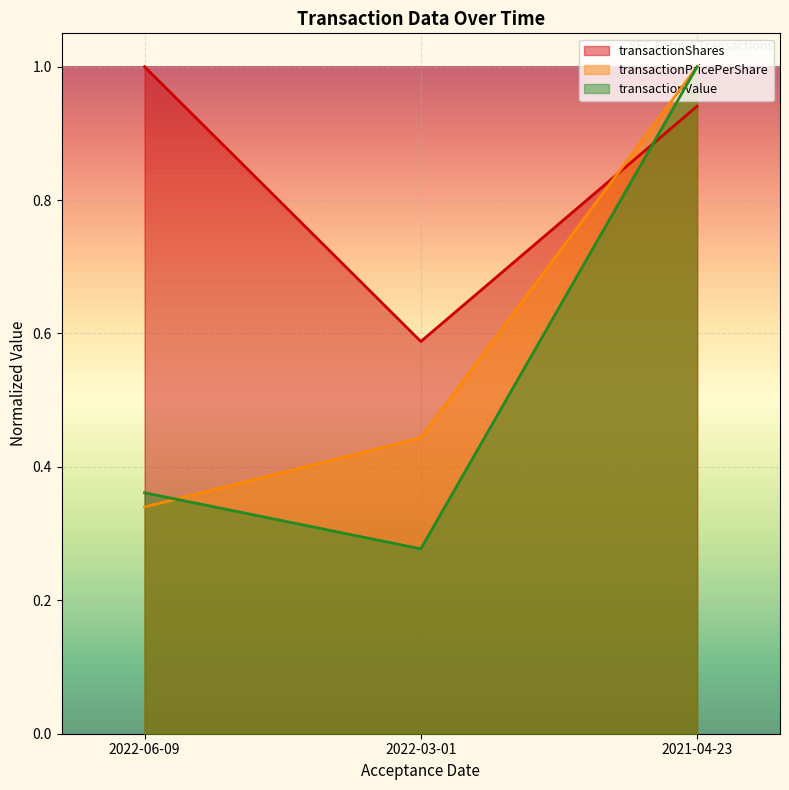

What is the minimum value shown in the chart?

0.3